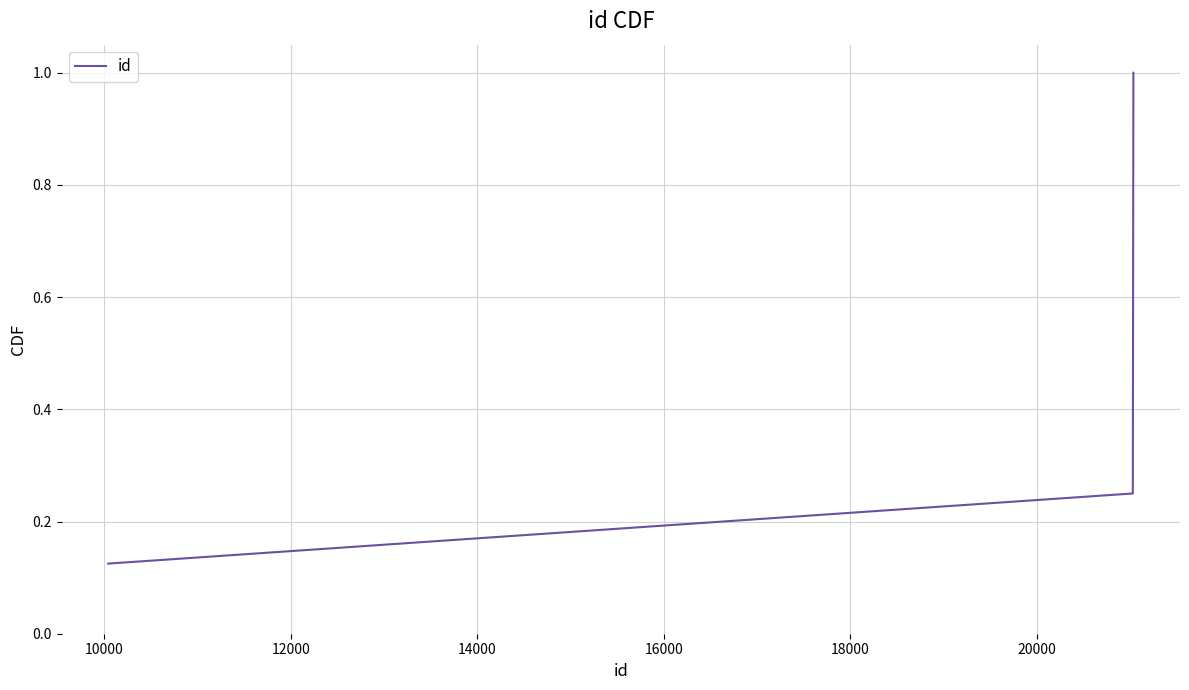

True or false: there are more than 0 points higher than both neighbors.

False